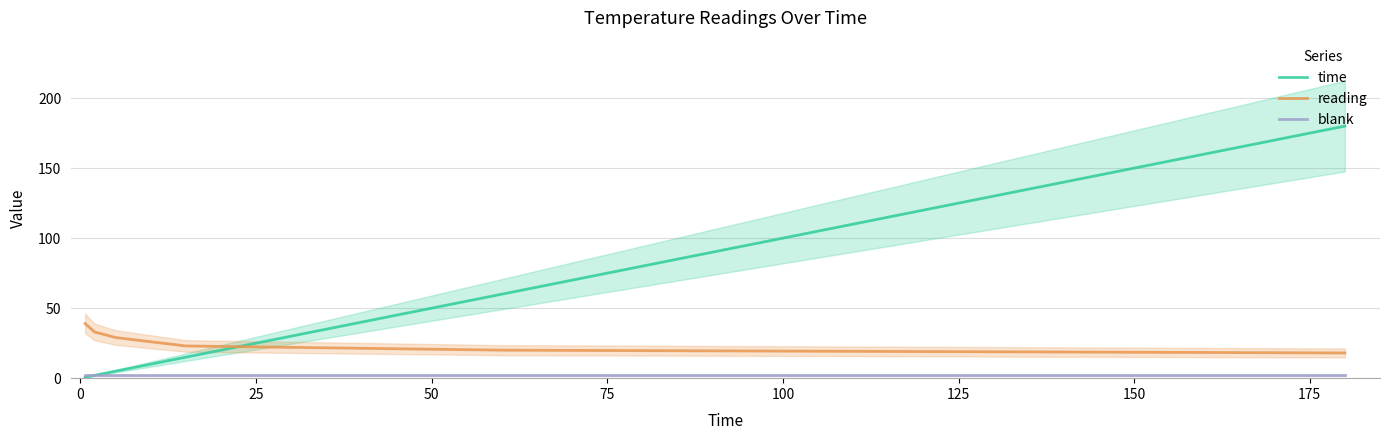

After their last crossing, which series has the higher values: reading or time?

time